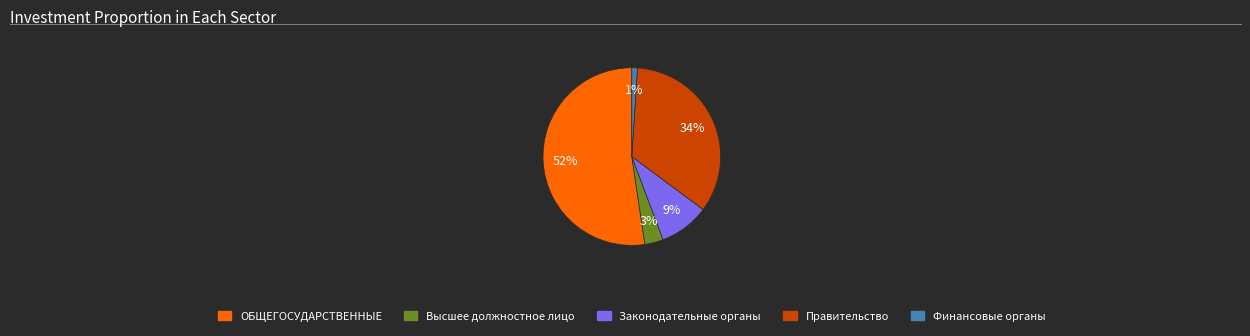

Approximately how many times larger is the value at Финансовые органы compared to Высшее должностное лицо?

0.3